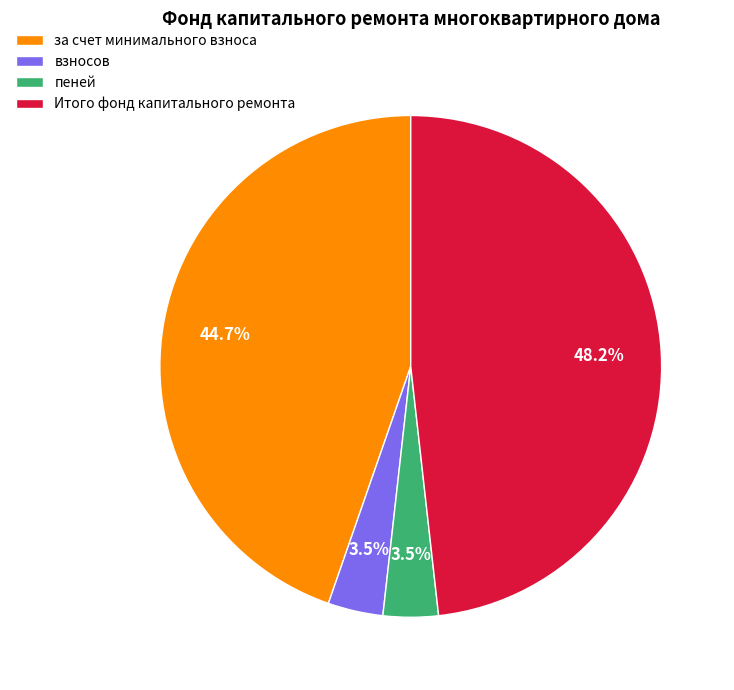

How many slices are in this pie chart?

4